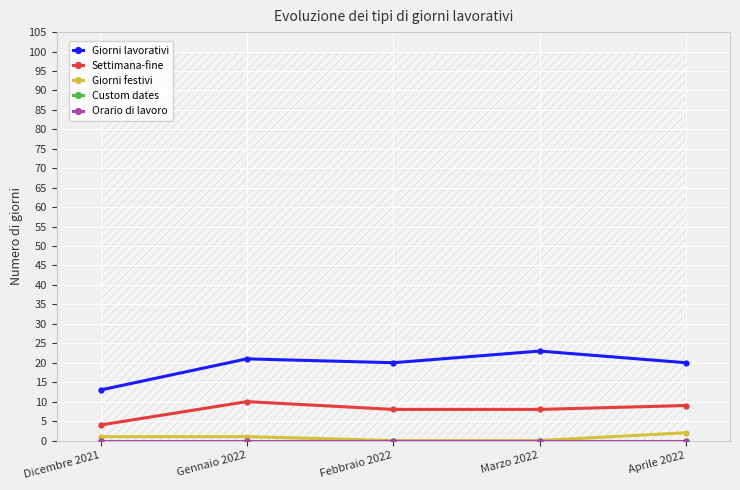

List the labels in order of Orario di lavoro value, smallest first.

Dicembre 2021, Gennaio 2022, Febbraio 2022, Marzo 2022, Aprile 2022